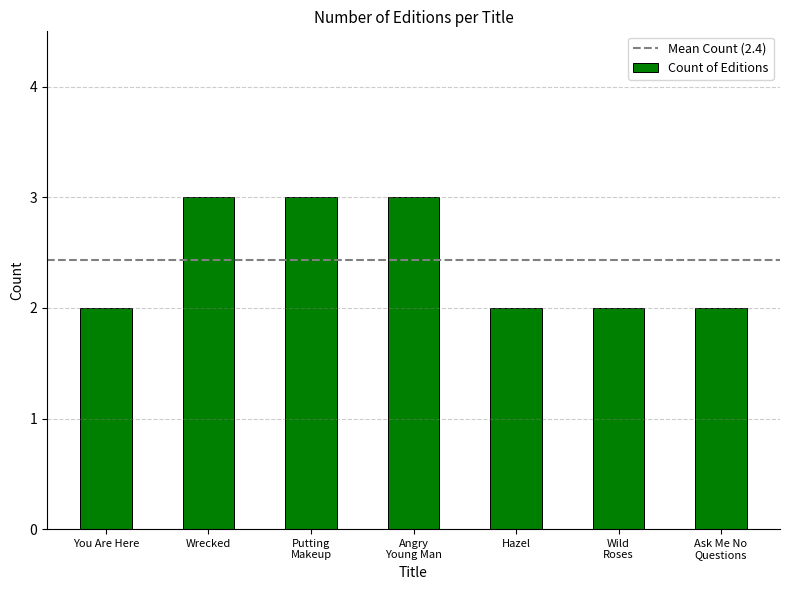

What position from the left is You Are Here?

1